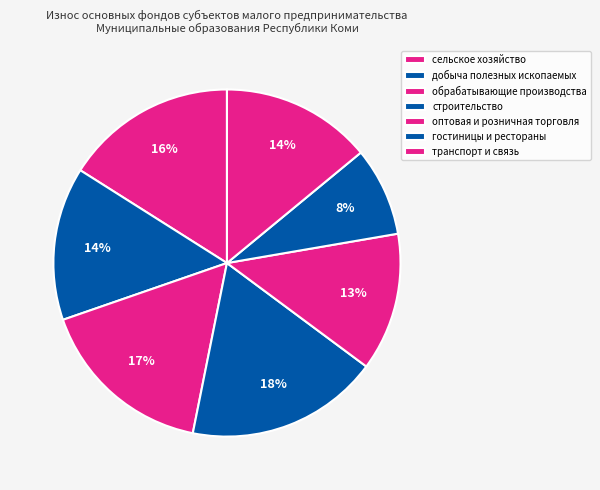

Rank the categories by value from highest to lowest.

строительство, обрабатывающие производства, сельское хозяйство, добыча полезных ископаемых, транспорт и связь, оптовая и розничная торговля, гостиницы и рестораны